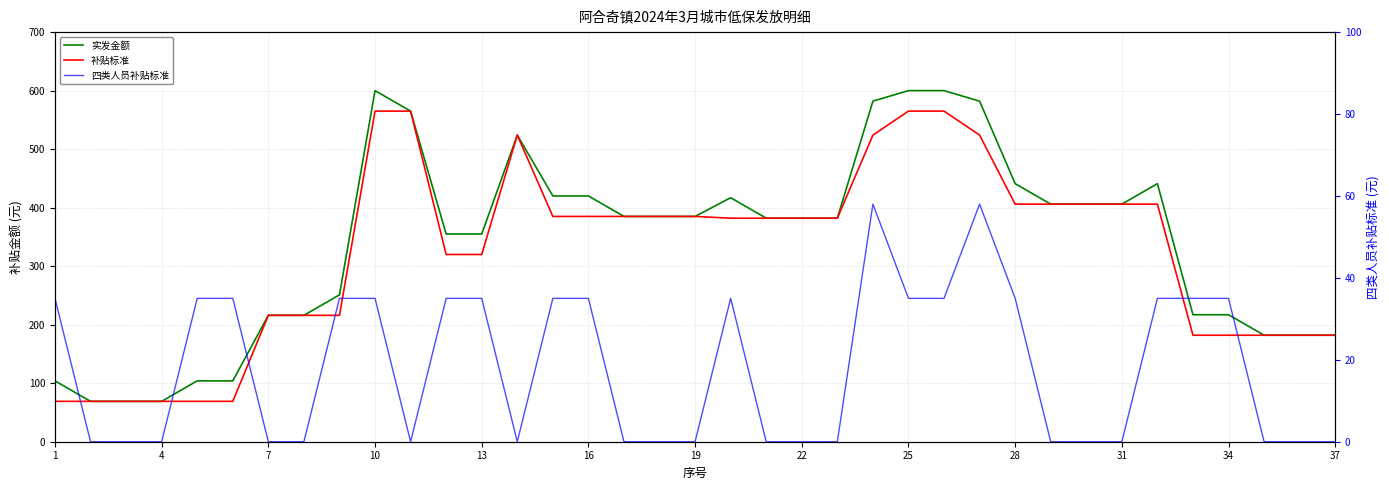

Rank the series by their maximum value, from lowest to highest.

四类人员补贴标准, 补贴标准, 实发金额